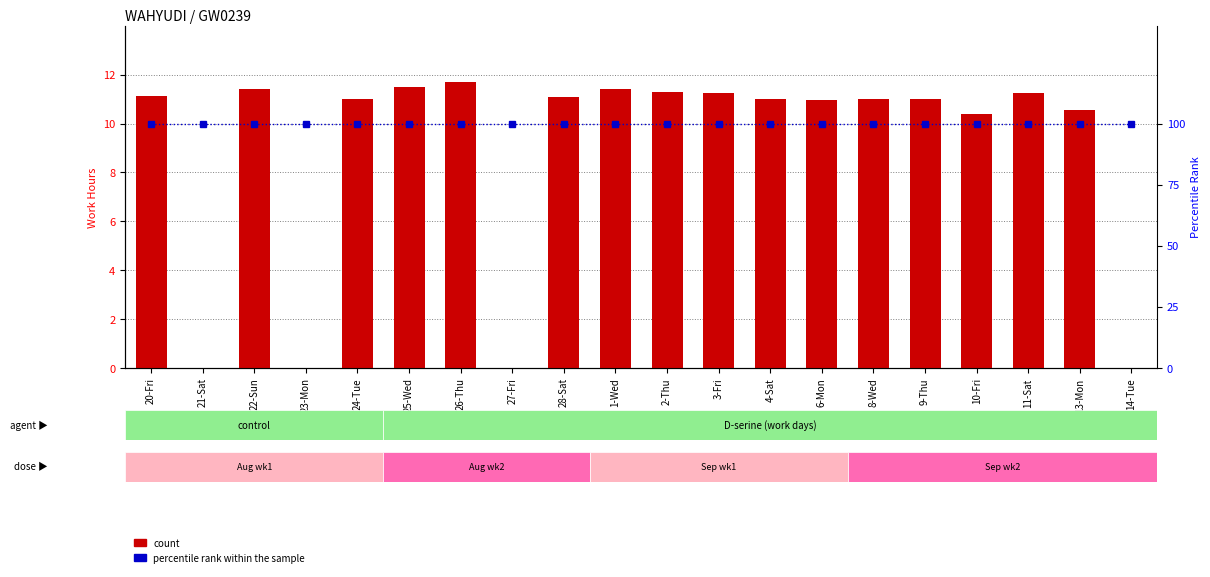

List the series in order of their overall mean, lowest first.

count, percentile rank within the sample